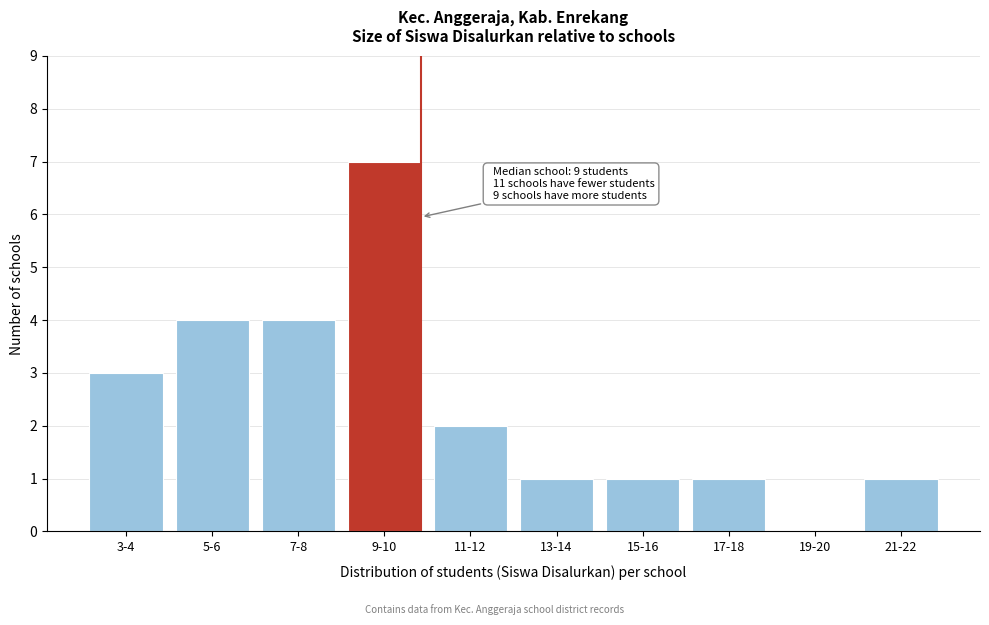

Reading left to right, extract all data points from this chart.

3-4=3	5-6=4	7-8=4	9-10=7	11-12=2	13-14=1	15-16=1	17-18=1	19-20=0	21-22=1